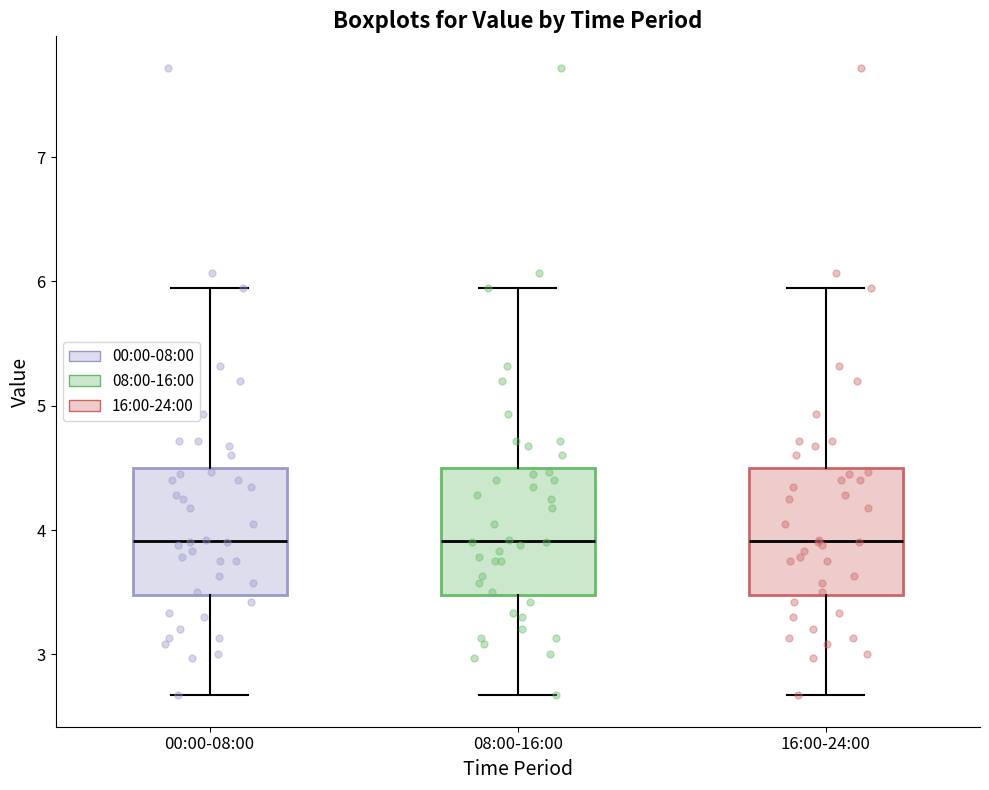

Where does the upper whisker of the box for 16:00-24:00 end on the y-axis? The values are not printed on the chart, so give them approximately, as read against the axis.

6.0